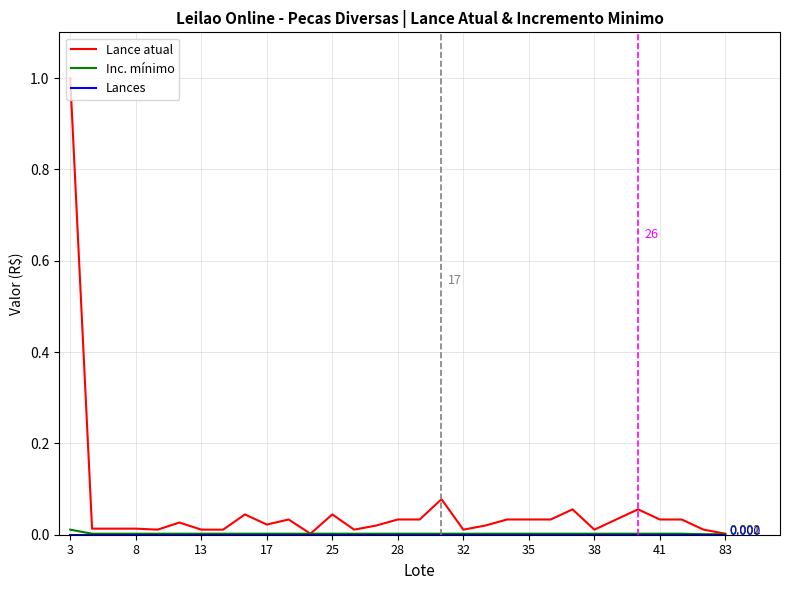

Which series has the largest range (max minus min)?

Lance atual